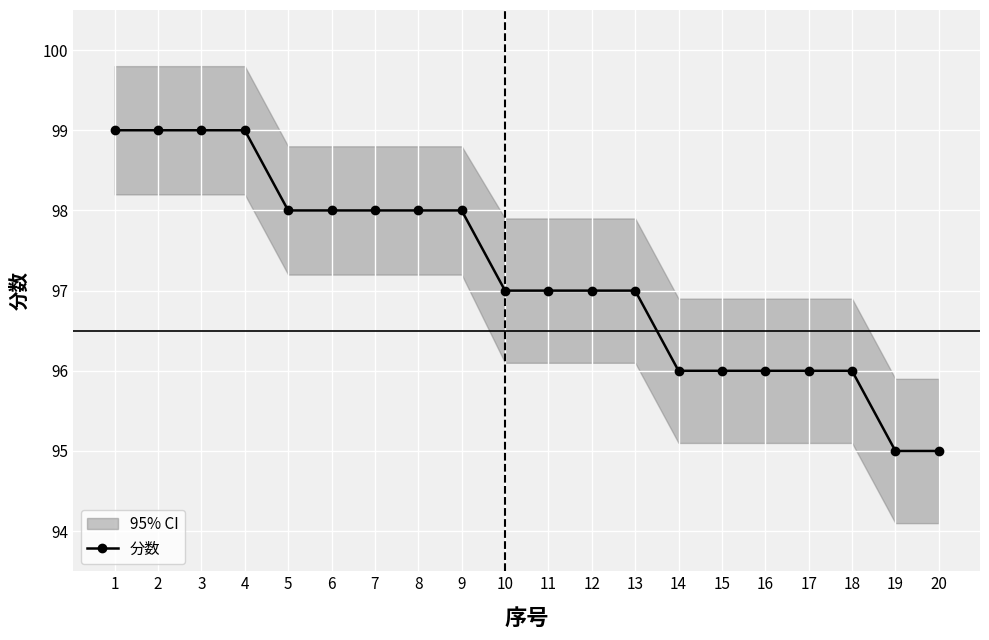

The value at 19 is 167. True or false?

False